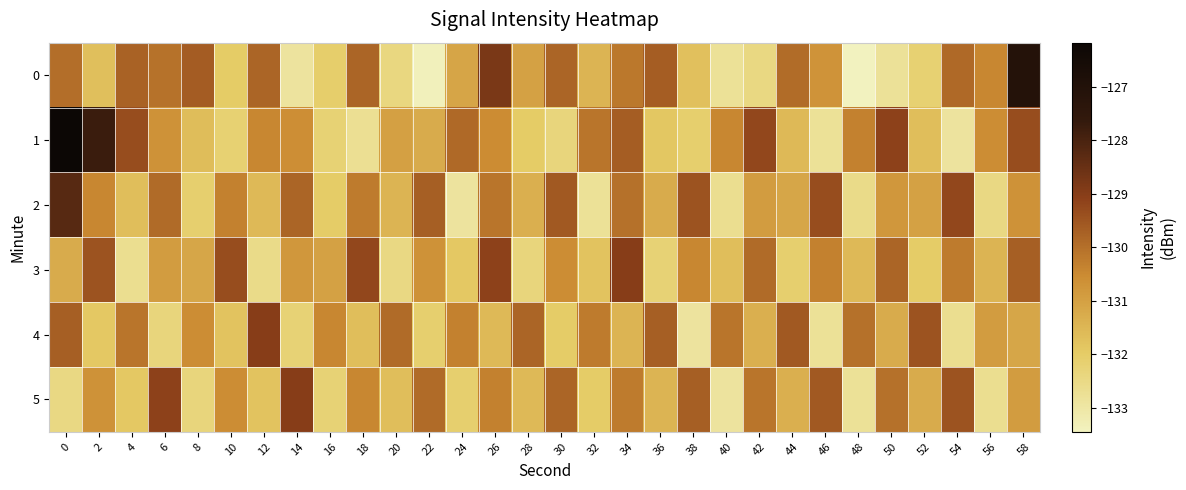

What is the total value across all series at 32?

-788.4